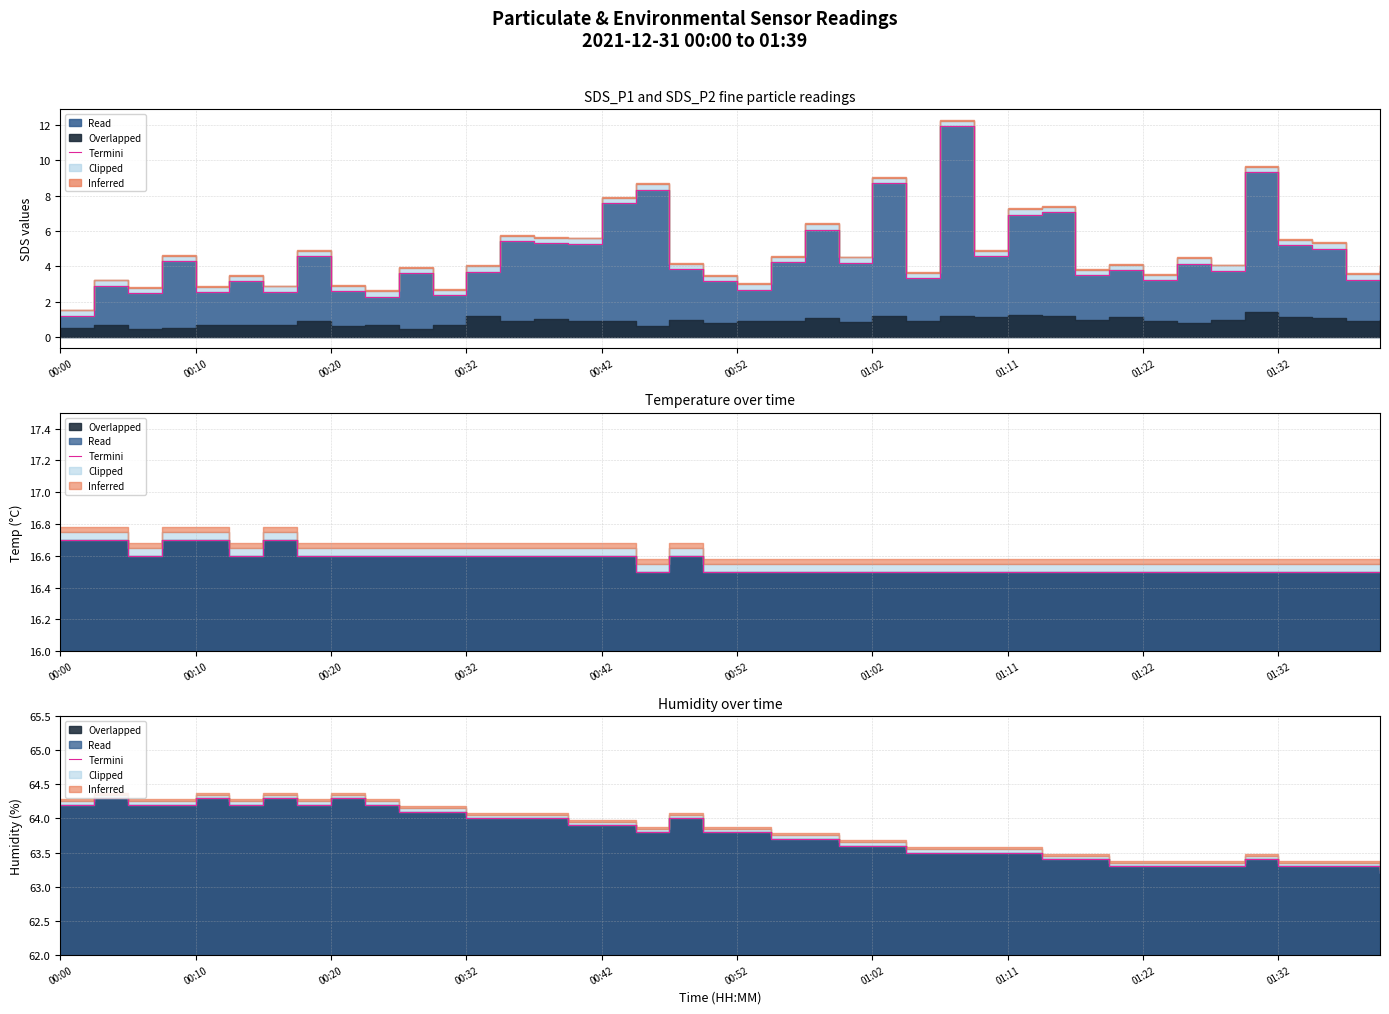

What is the difference between the second highest and second lowest values?

1.0